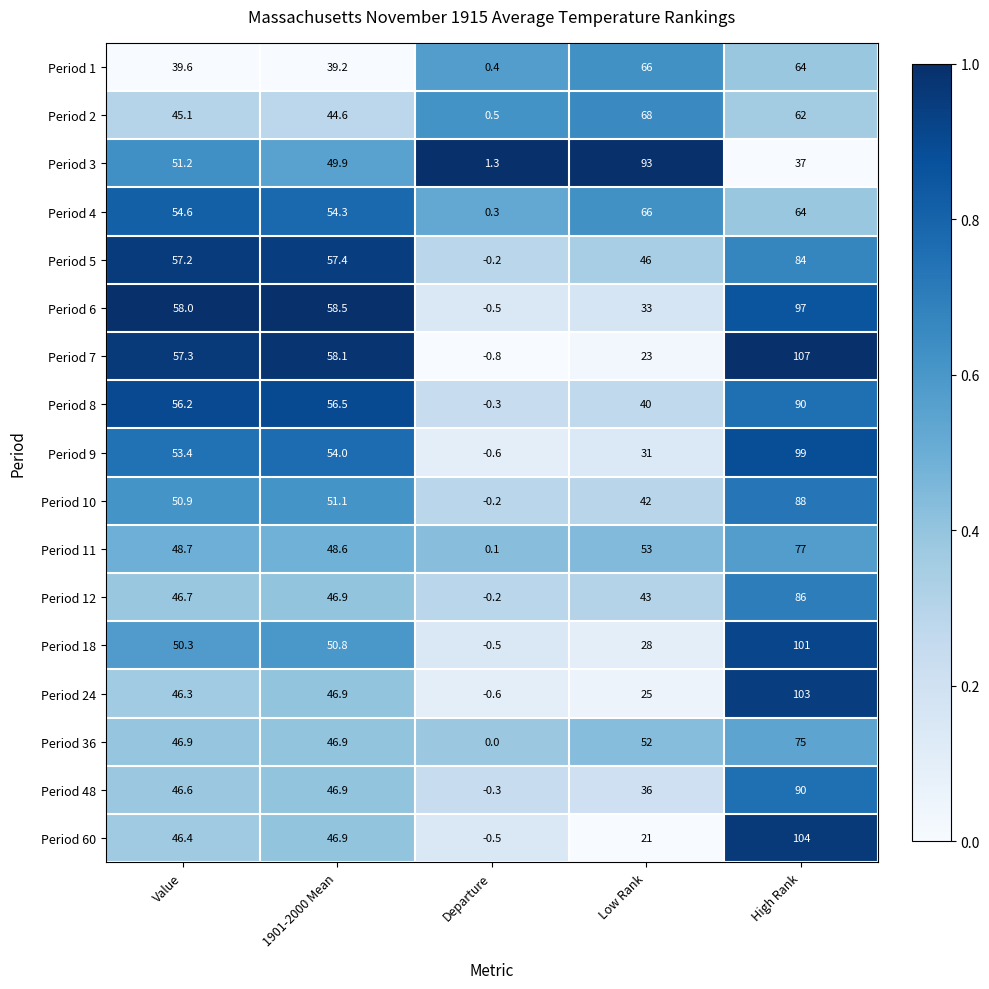

The value of Period 8 at 1901-2000 Mean is 36.9. True or false?

False